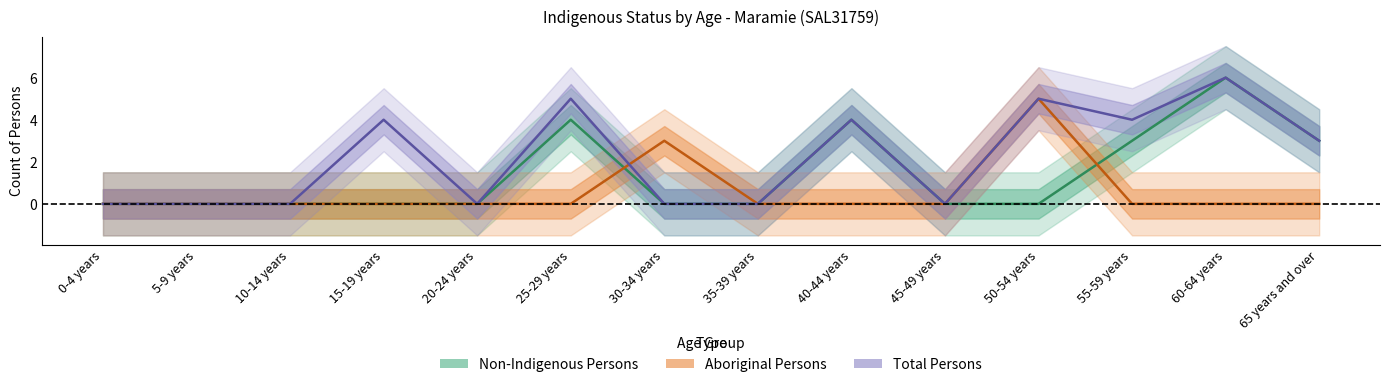

The value of Aboriginal Persons at 30-34 years is 3. True or false?

True